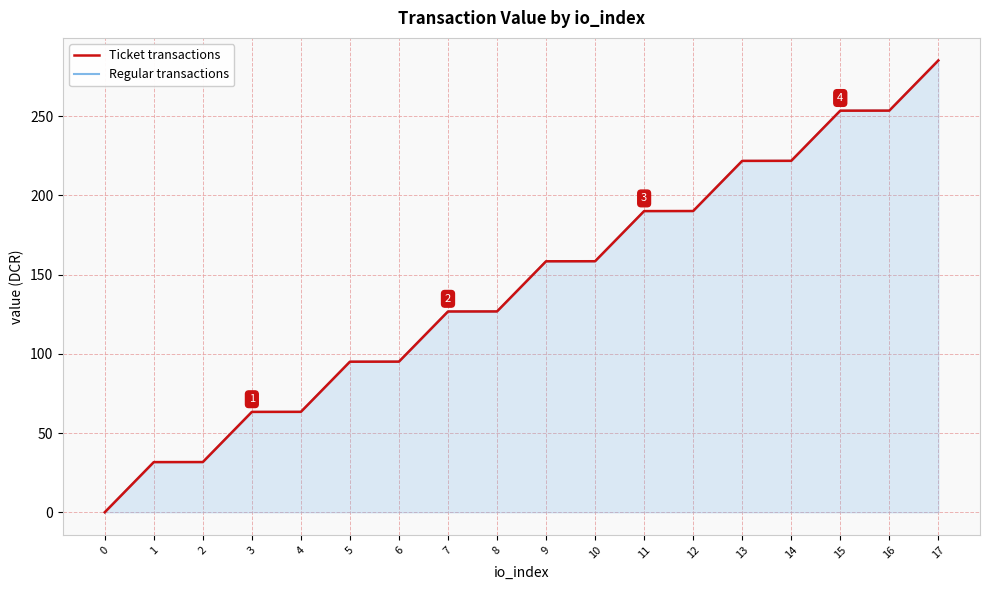

At how many categories does at least one series exceed 83?

13